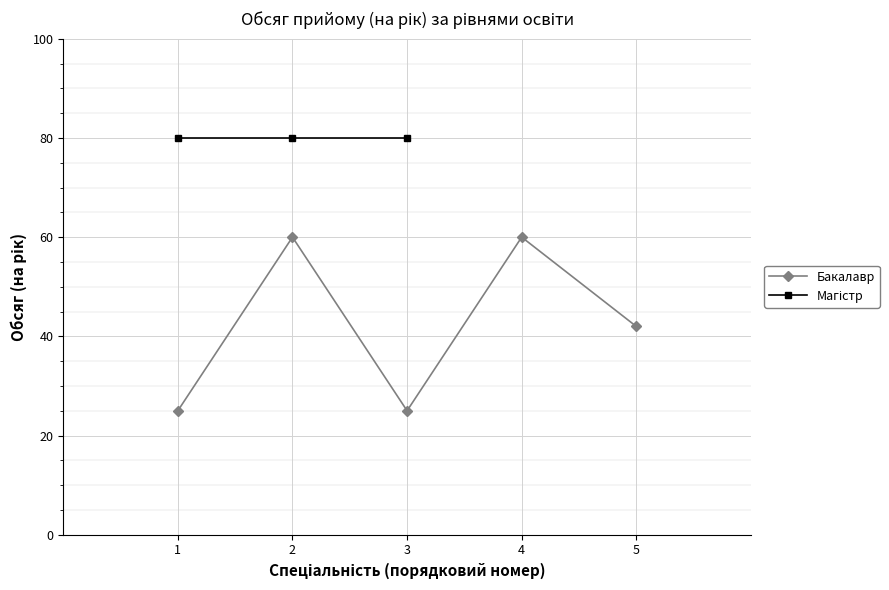

What is the average value?

42